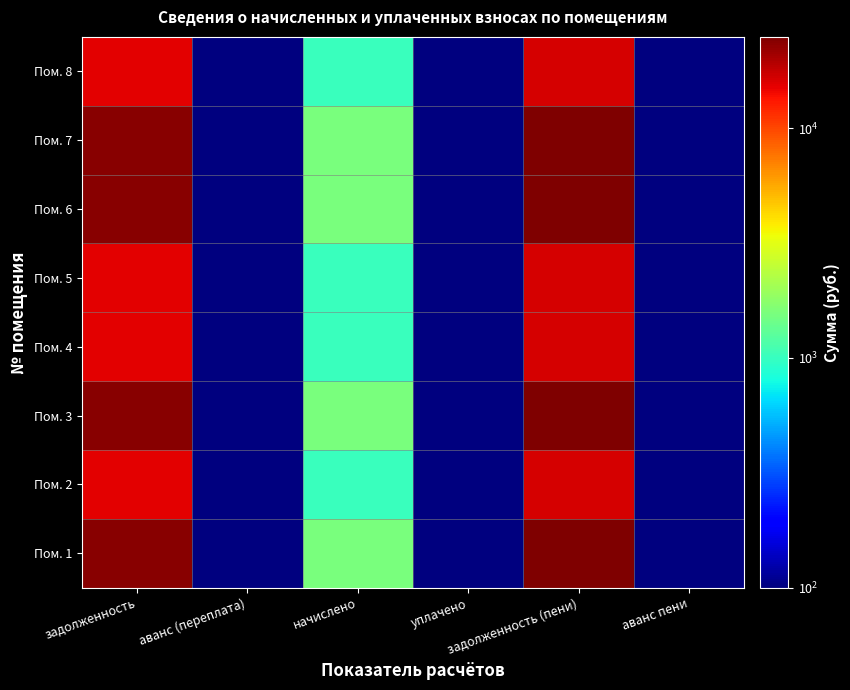

How many data points does each series have?

6